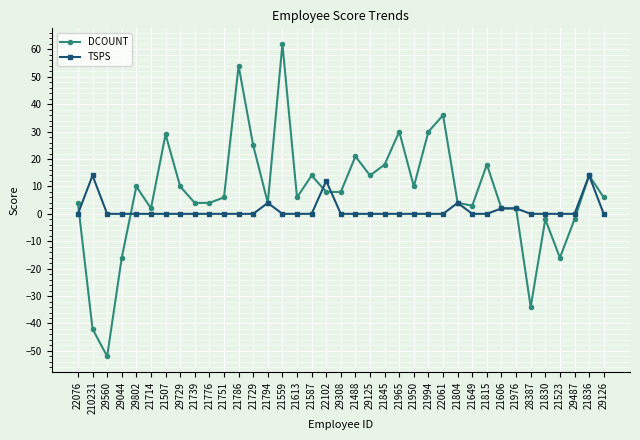

Does the chart have visible grid lines?

Yes